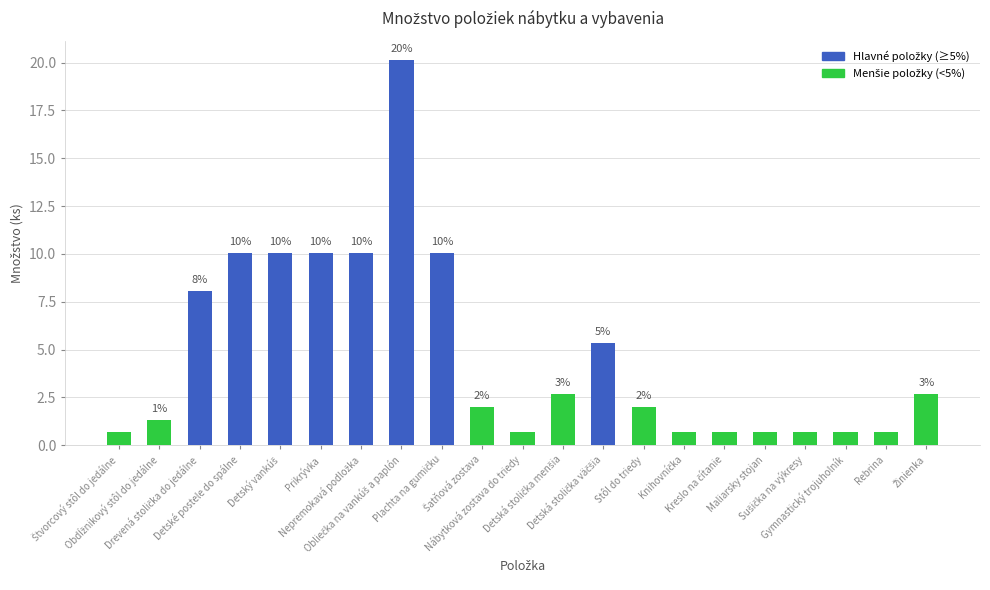

How many bars are there in total?

21